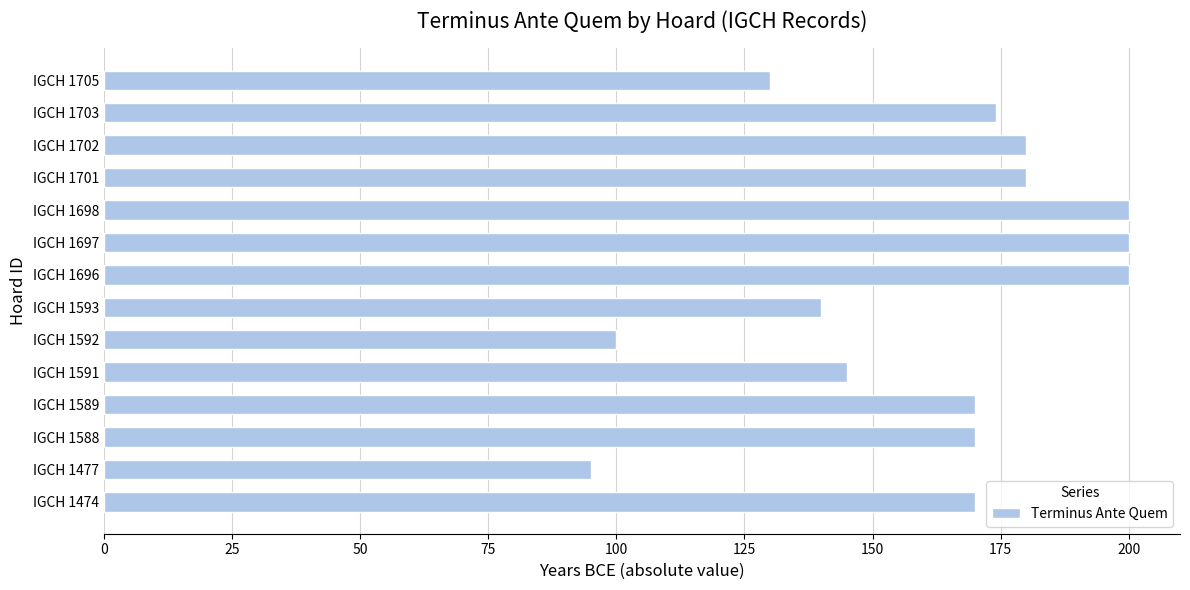

Are the bars grouped side by side (vs. stacked)?

No